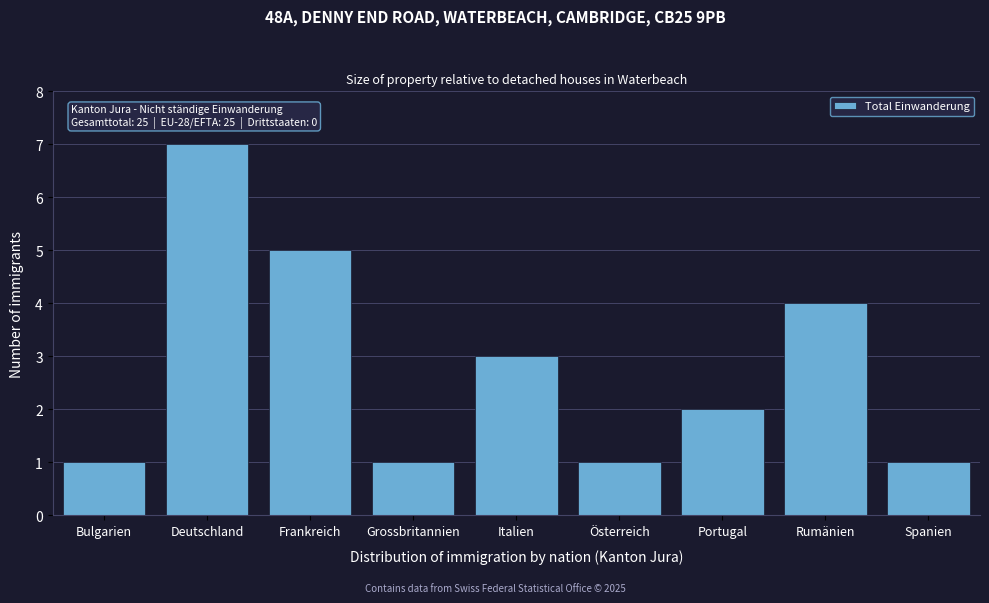

Reading left to right, extract all data points from this chart.

Bulgarien=1	Deutschland=7	Frankreich=5	Grossbritannien=1	Italien=3	Österreich=1	Portugal=2	Rumänien=4	Spanien=1